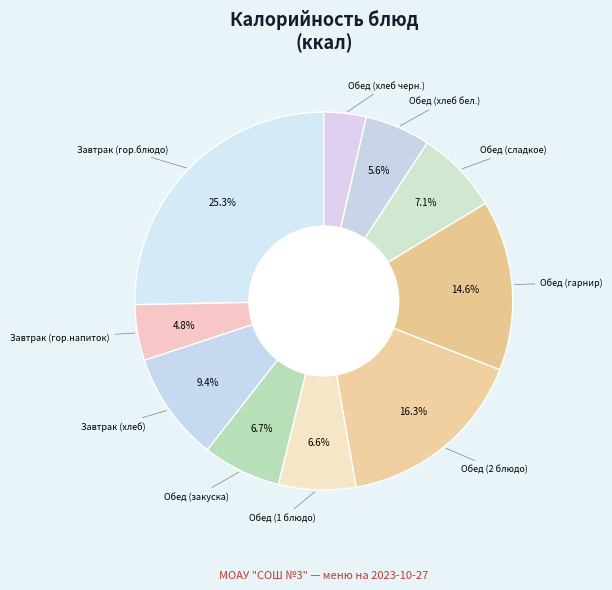

How many segments does this pie chart have?

10